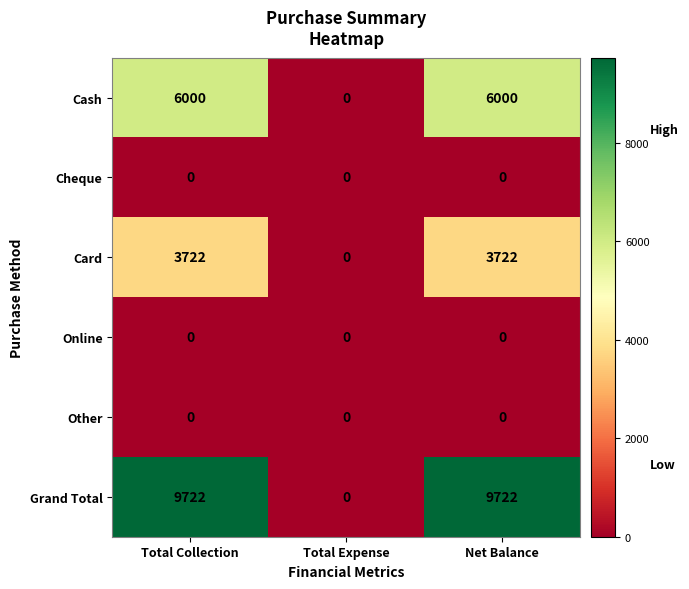

What is the difference between the highest and lowest values at Net Balance?

9722